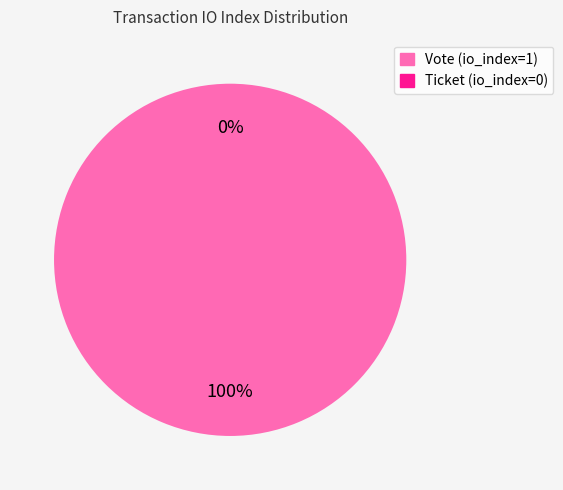

Is there a majority slice in this chart?

Yes